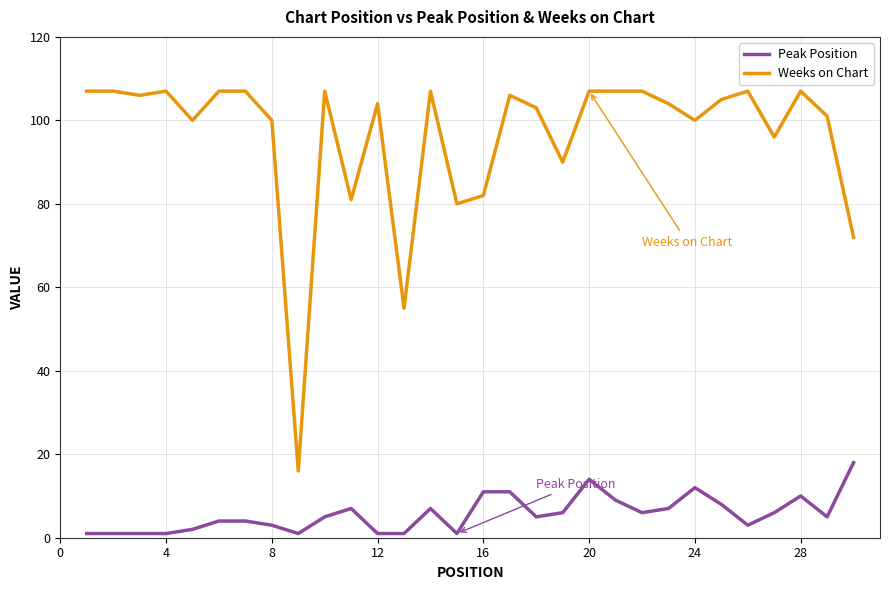

True or false: Peak Position and Weeks on Chart cross at least once.

False